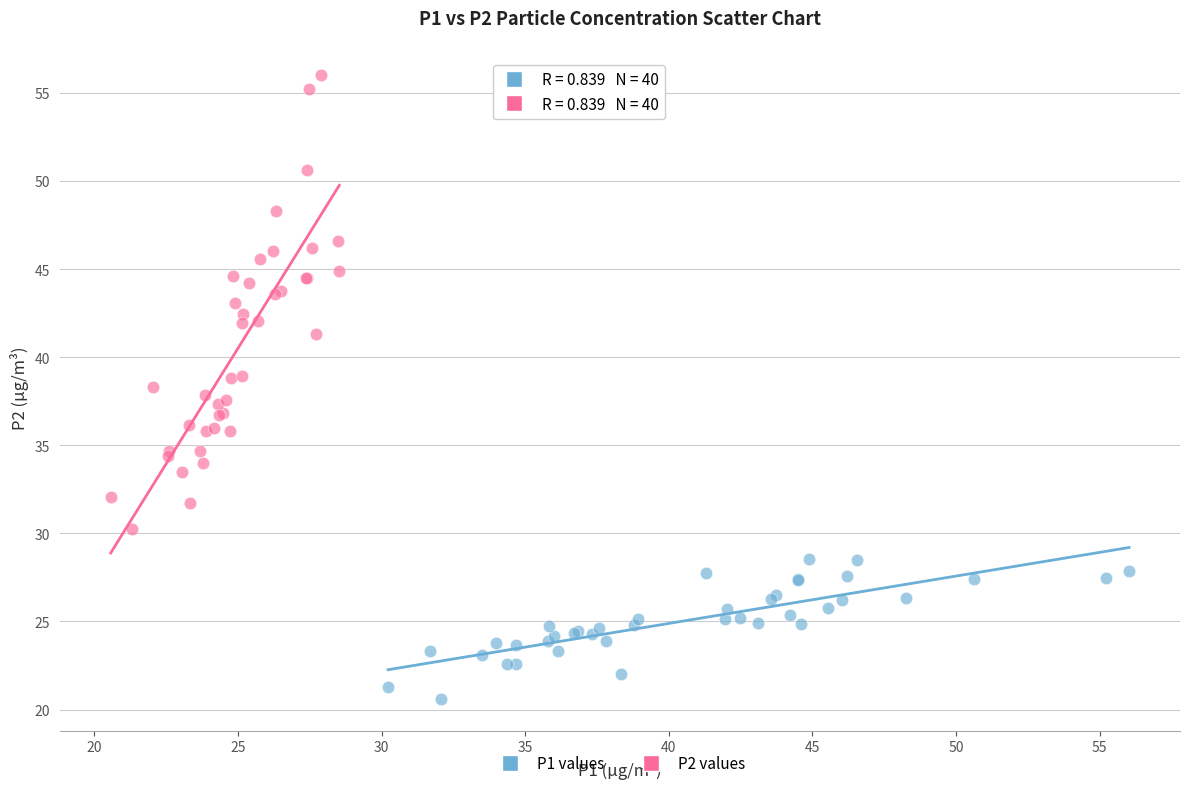

Which series has the largest Y range (max minus min)?

P2 values